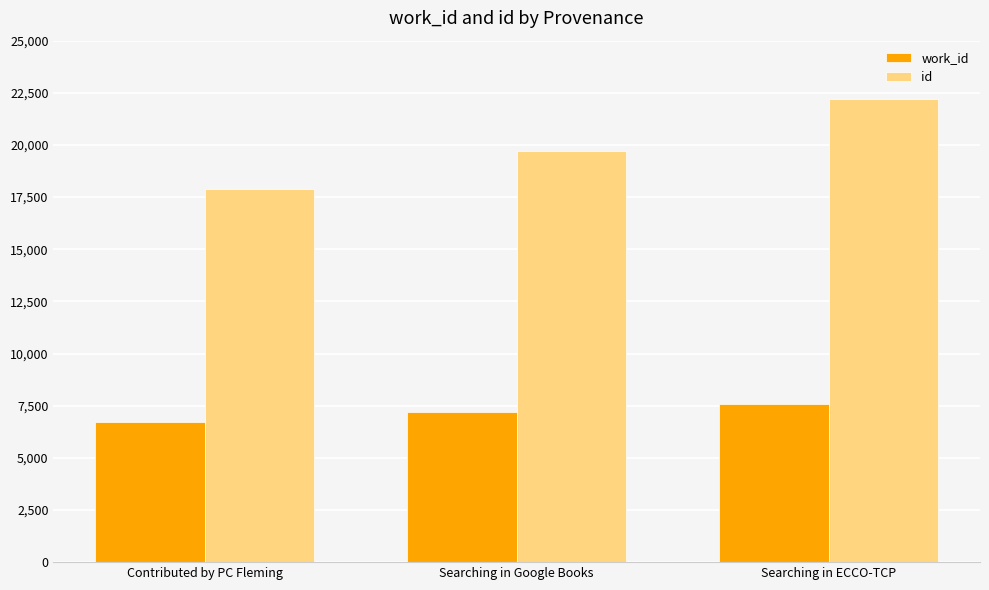

What is the value of the work_id bar at the 2nd from the left?

7215